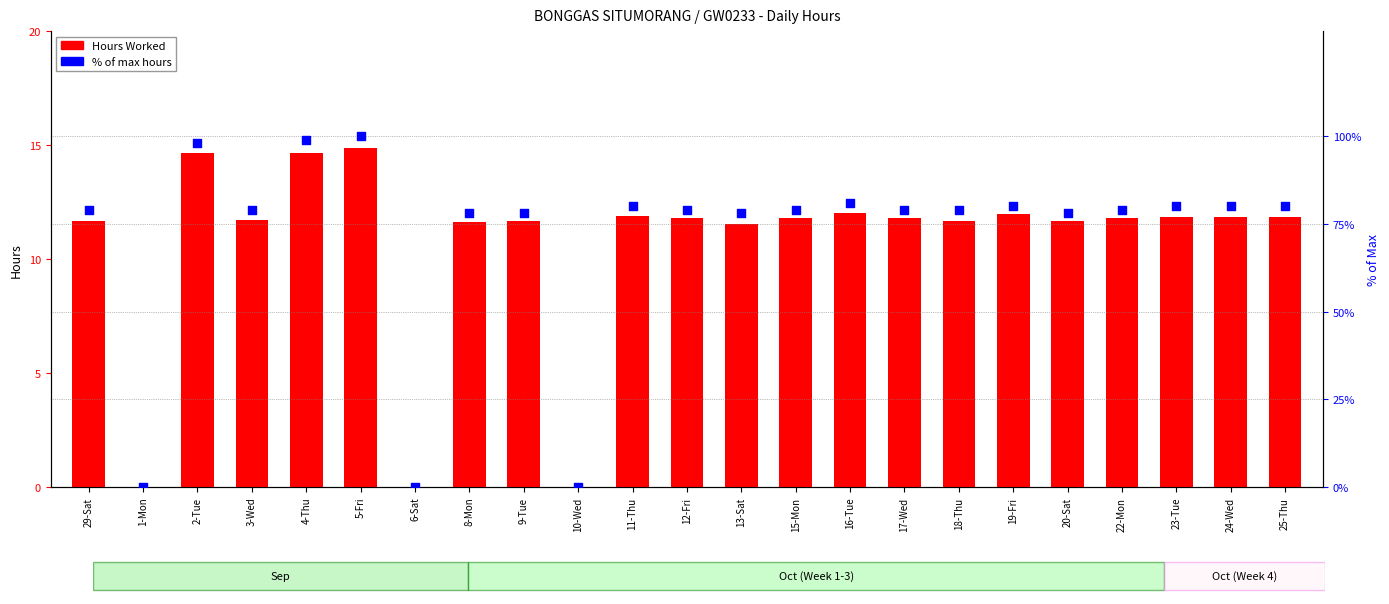

Is the value of Hours Worked at 11-Thu greater than the value of % of max hours at 24-Wed?

No